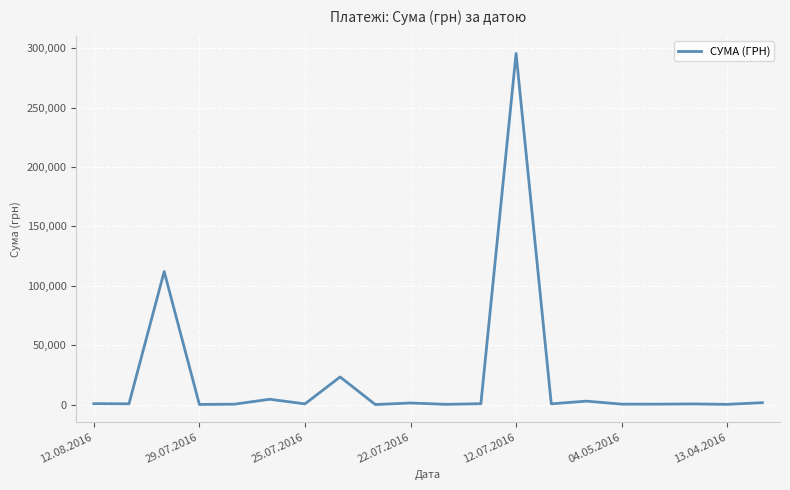

What is the maximum value shown in the chart?

295638.6